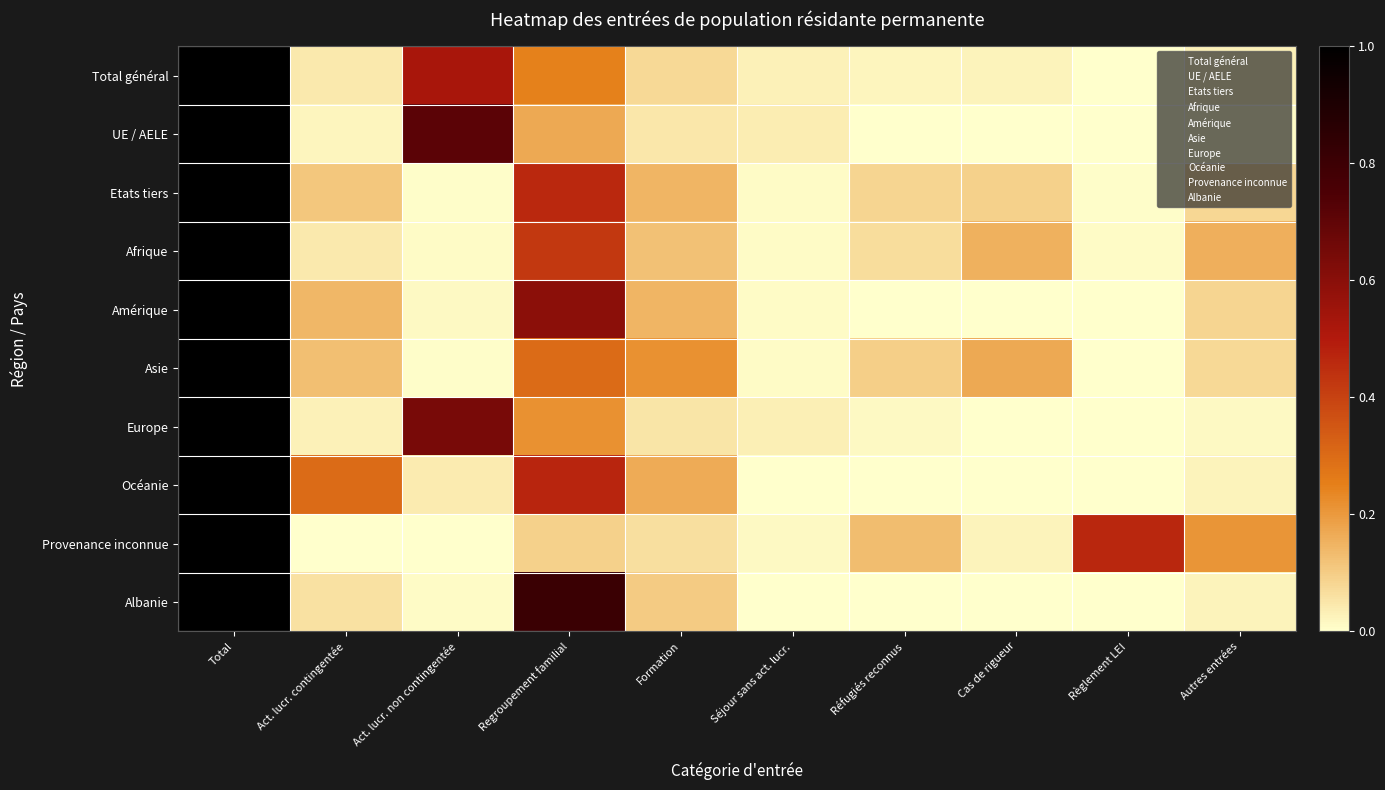

Rank the series at Regroupement familial from lowest to highest value.

Provenance inconnue, UE / AELE, Europe, Total général, Asie, Afrique, Etats tiers, Océanie, Amérique, Albanie